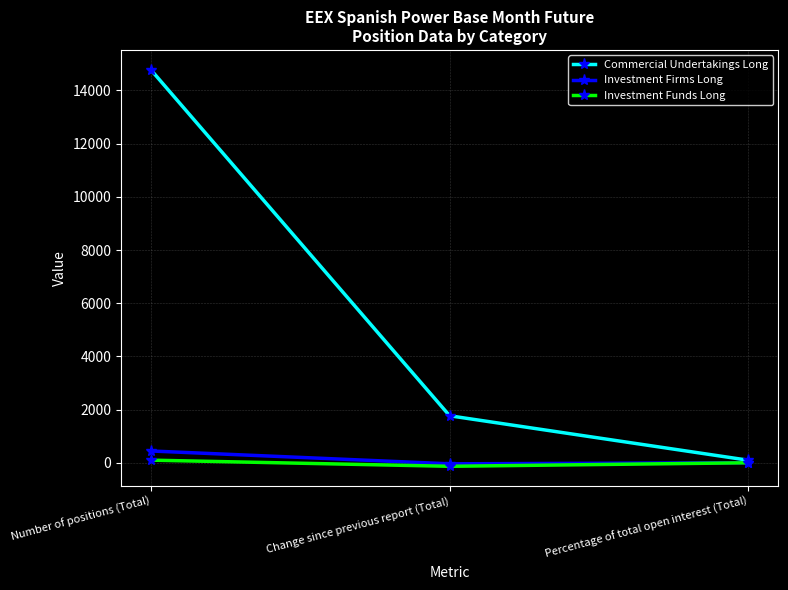

At which category does the chart reach its peak across all series?

Number of positions (Total)